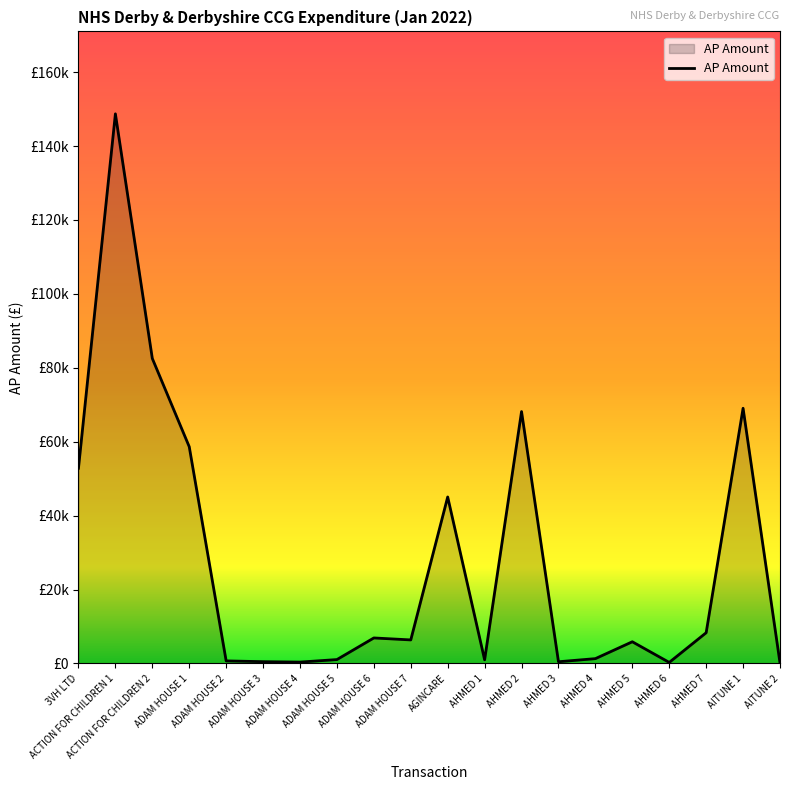

Does the chart have visible grid lines?

No